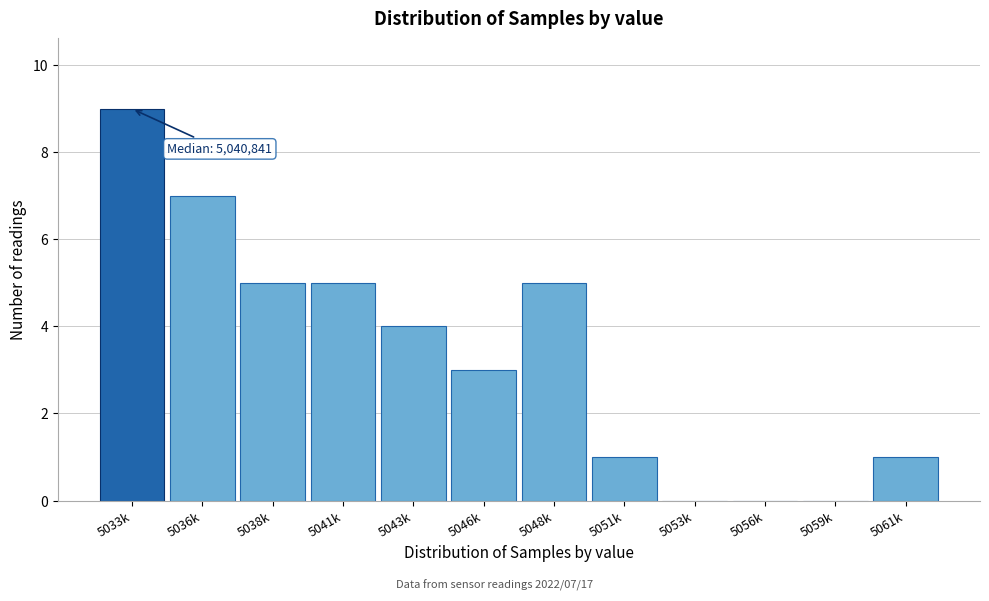

Reading right to left, extract all data points from this chart.

5061k=1	5059k=0	5056k=0	5053k=0	5051k=1	5048k=5	5046k=3	5043k=4	5041k=5	5038k=5	5036k=7	5033k=9